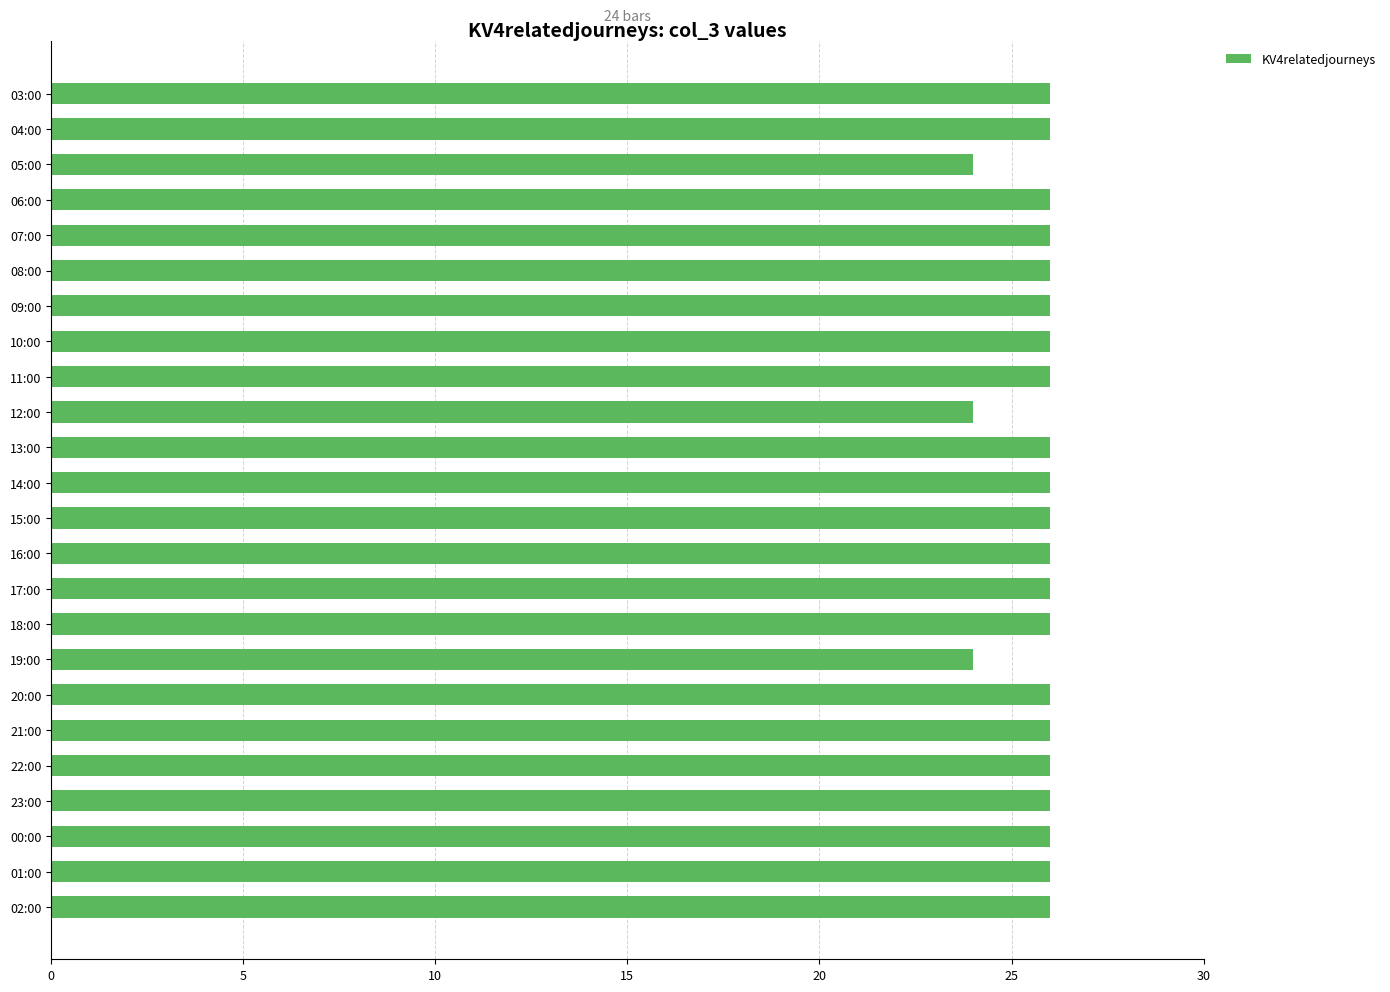

What is the sum of all values?

618